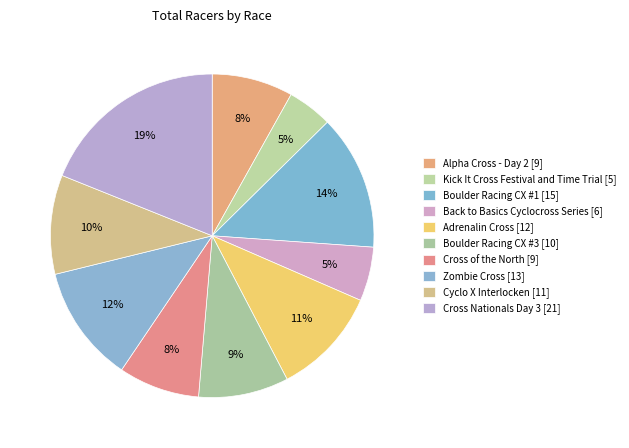

What is the change in value from Boulder Racing CX #1 to Cross of the North?

-6